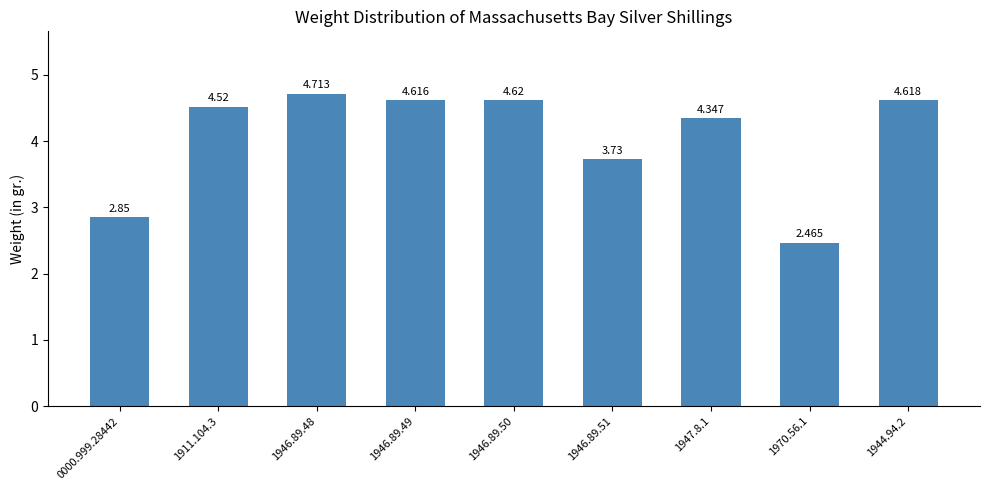

Is it true that the value at 1970.56.1 is 3.6?

False